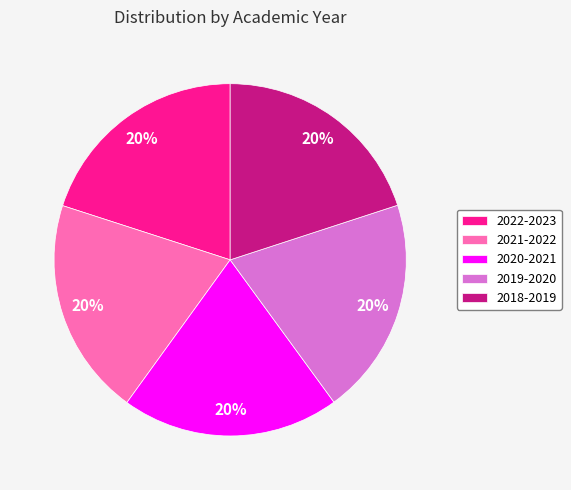

To the nearest percent, what is the average slice percentage?

20%